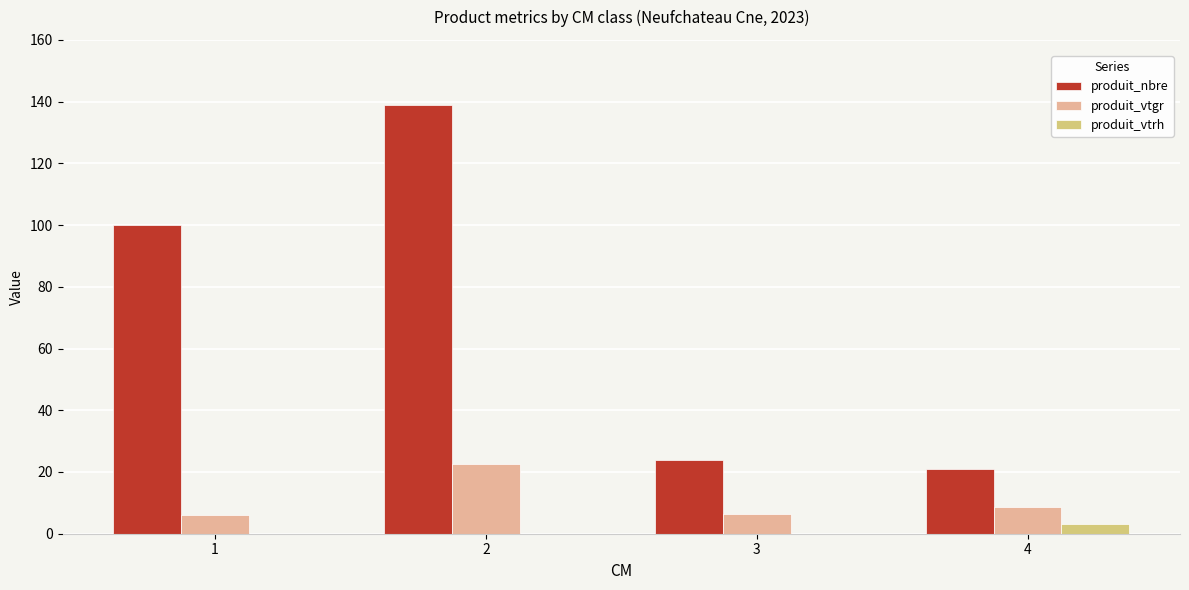

The value of produit_nbre at 1 is 45.9. True or false?

False